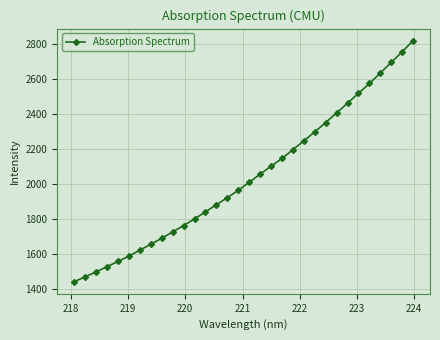

True or false: the data has more than 0 interior local peaks.

False